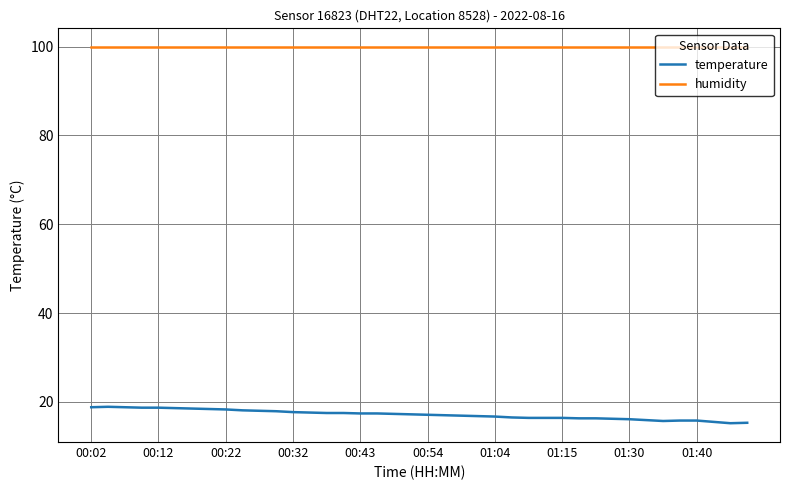

What is the sum of all humidity values?

3996.0